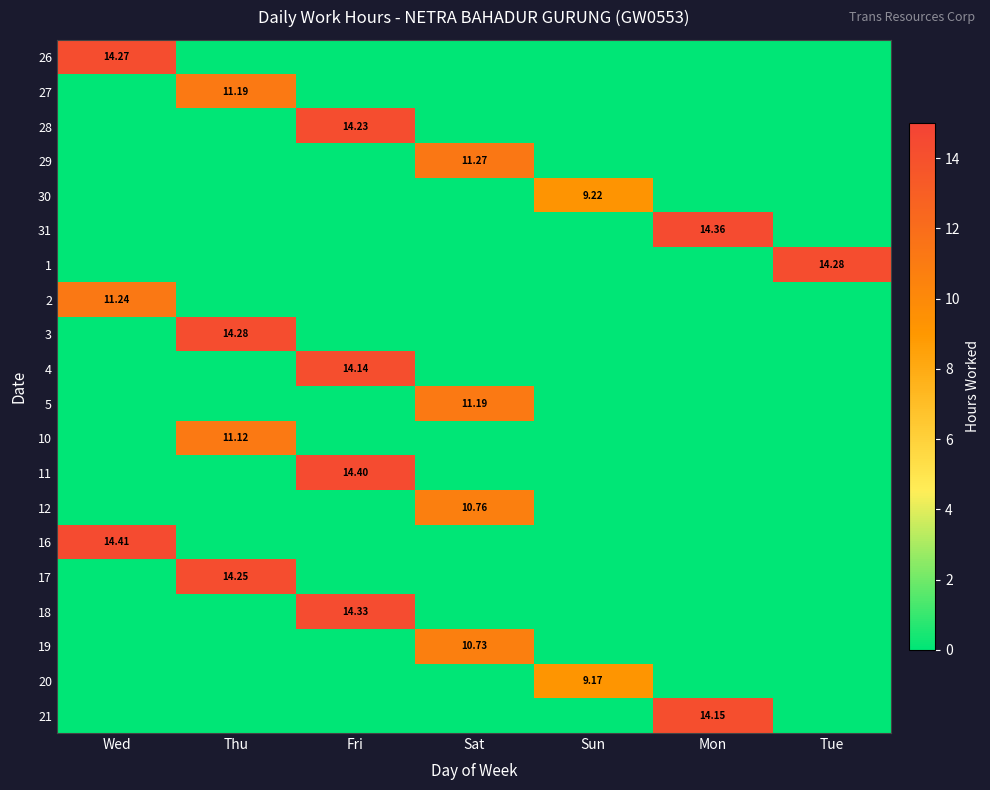

Which series has the largest range (max minus min)?

16